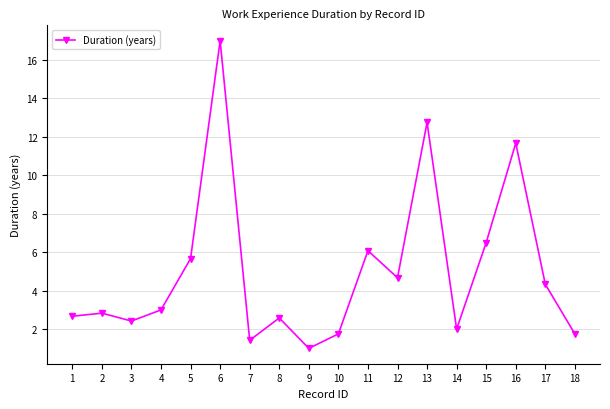

What value does the data have at 13?

12.8